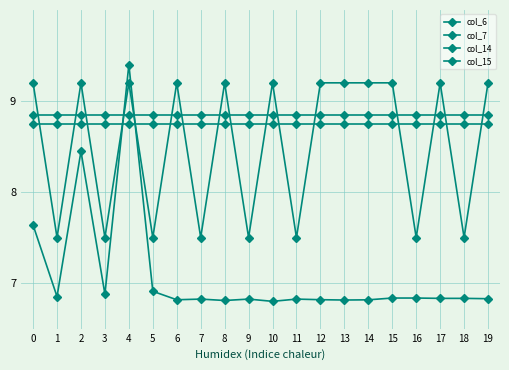

Rank the categories by col_14 value from lowest to highest.

0, 1, 2, 3, 4, 5, 6, 7, 8, 9, 10, 11, 12, 13, 14, 15, 16, 17, 18, 19